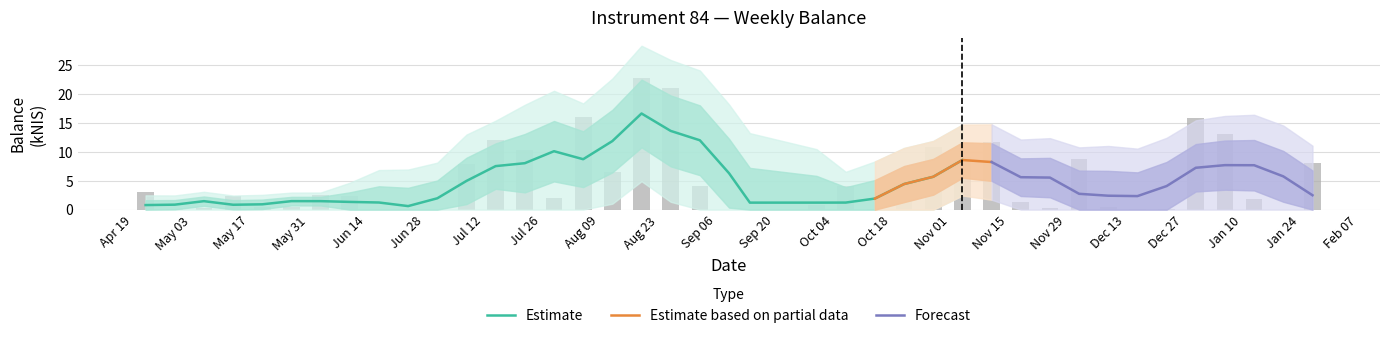

What is the maximum value for Estimate?

16.7